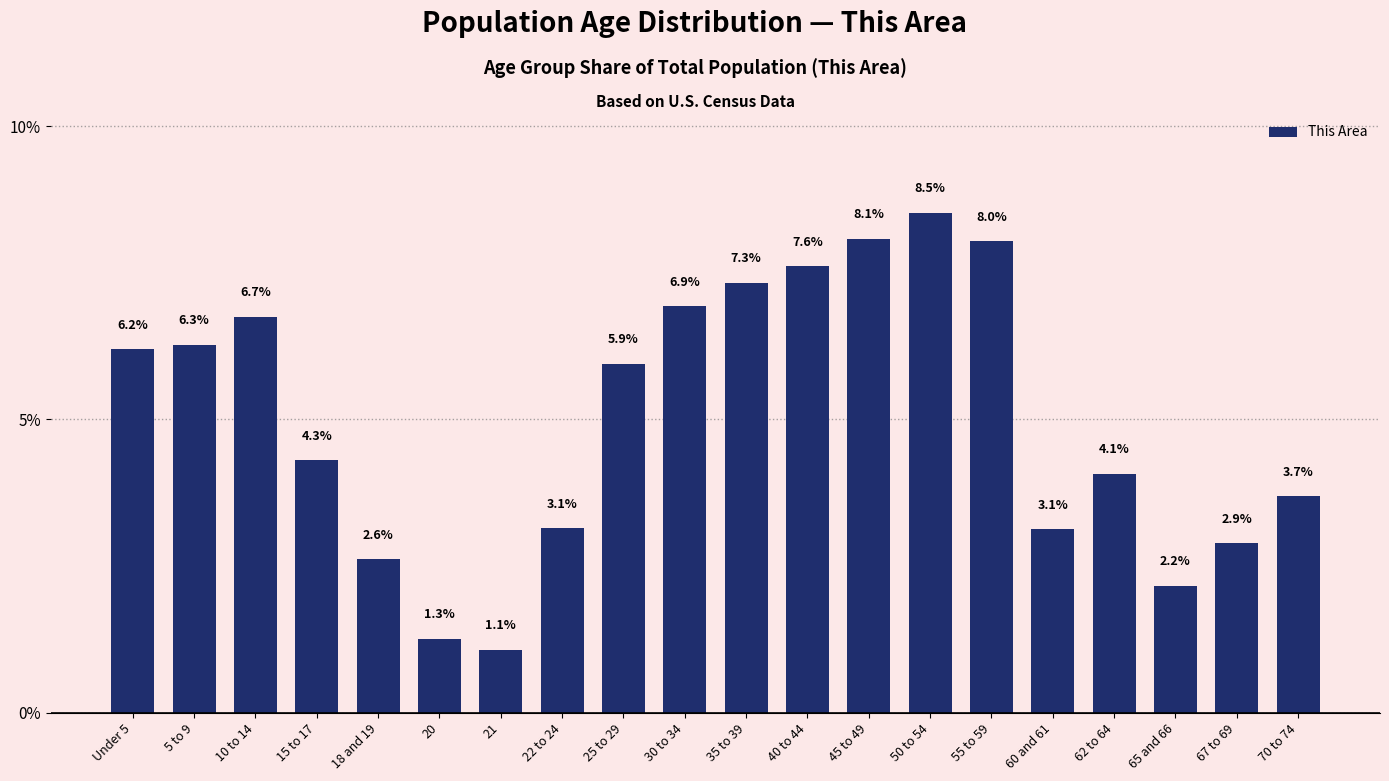

Reading left to right, transcribe all the data shown in this chart.

6.2	6.3	6.7	4.3	2.6	1.3	1.1	3.1	5.9	6.9	7.3	7.6	8.1	8.5	8.0	3.1	4.1	2.2	2.9	3.7